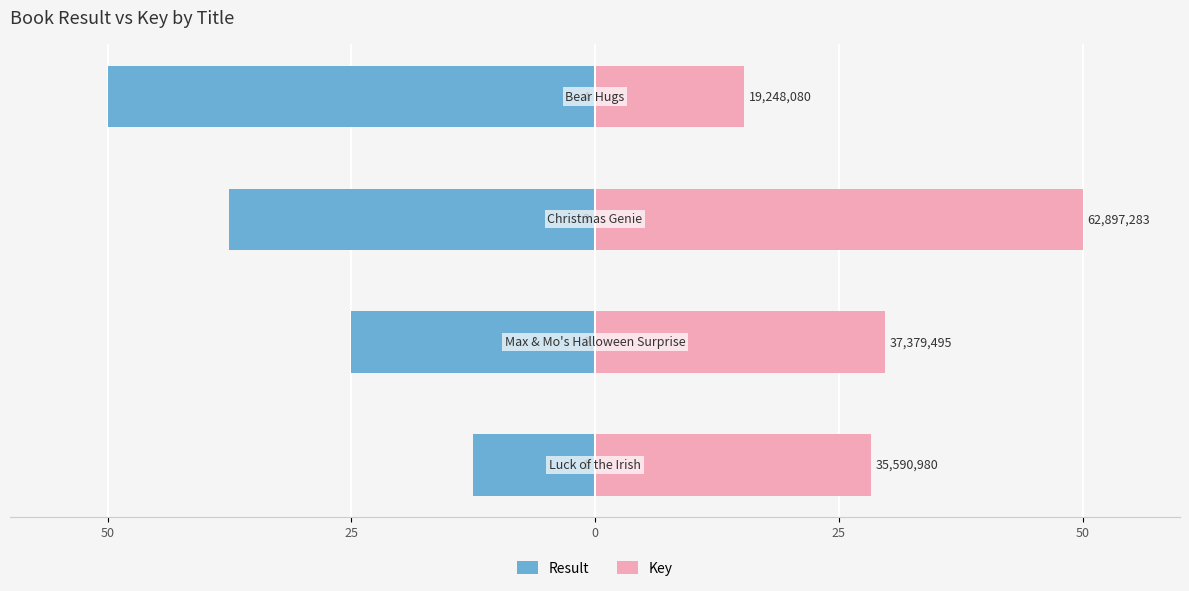

What is the difference between the Key values at 0 and 25?

34.7